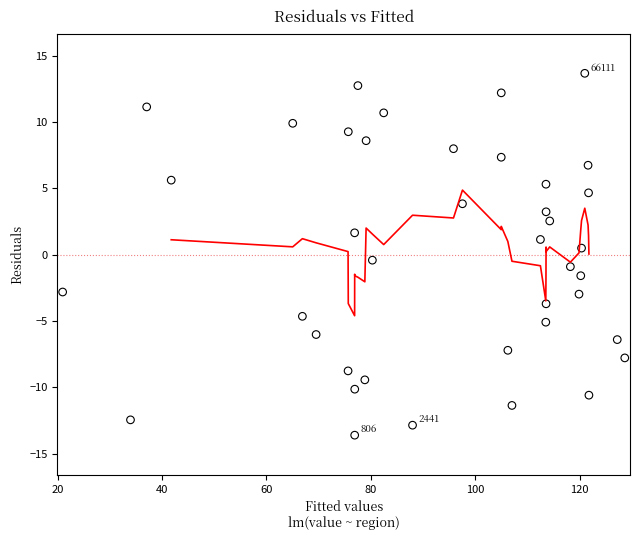

What is the range of X values (max minus min)?

107.7